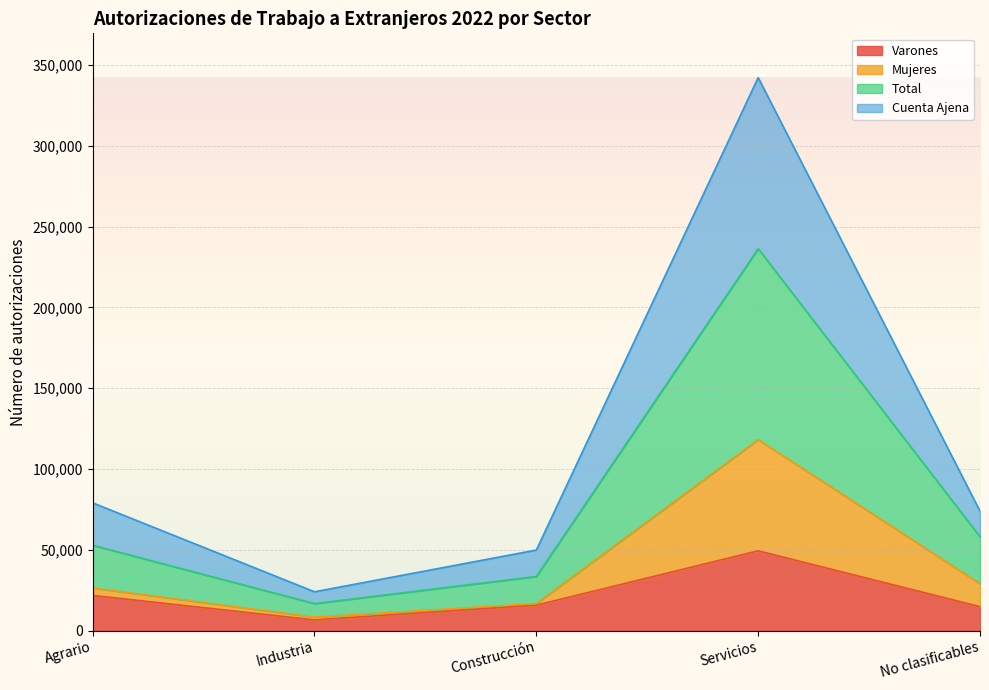

How many series are shown in this chart?

4